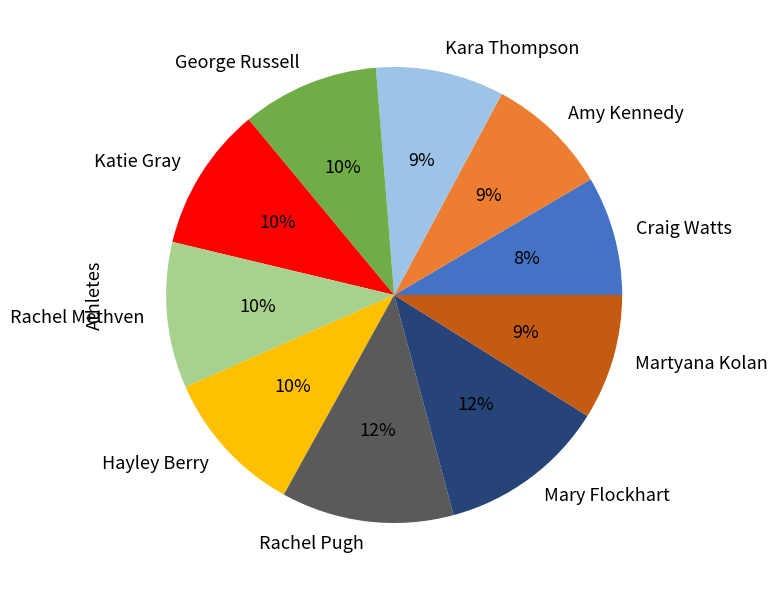

How many segments does this pie chart have?

10